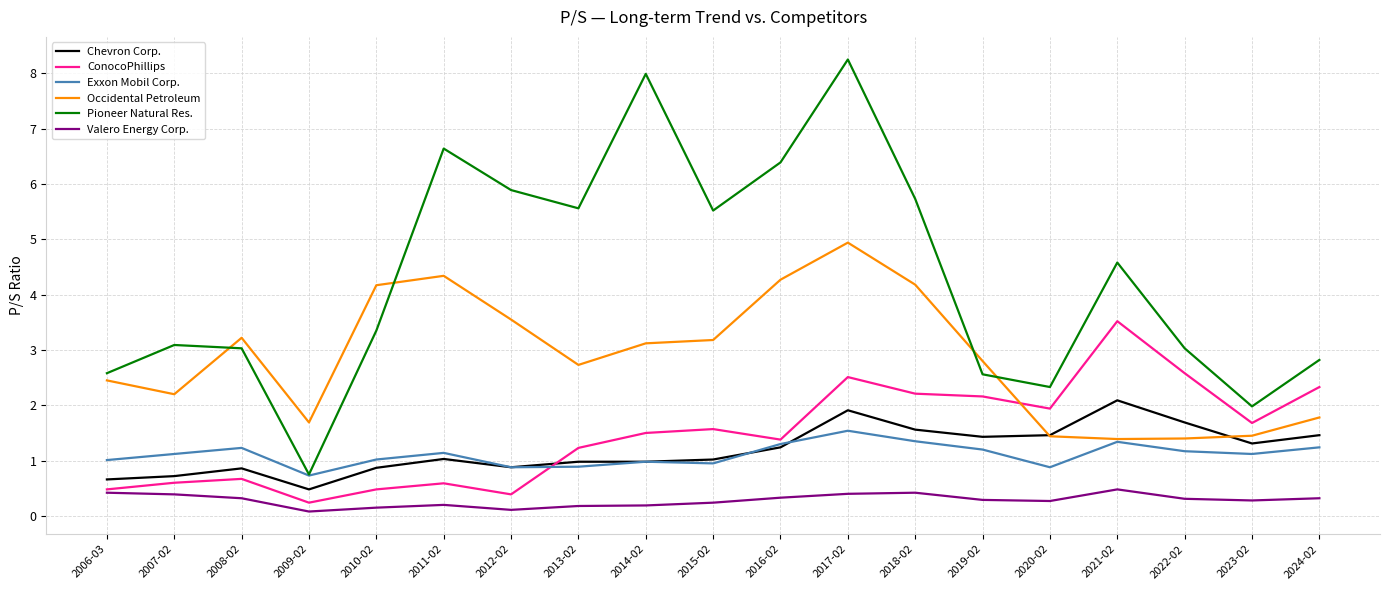

What is the maximum value for Chevron Corp.?

2.1